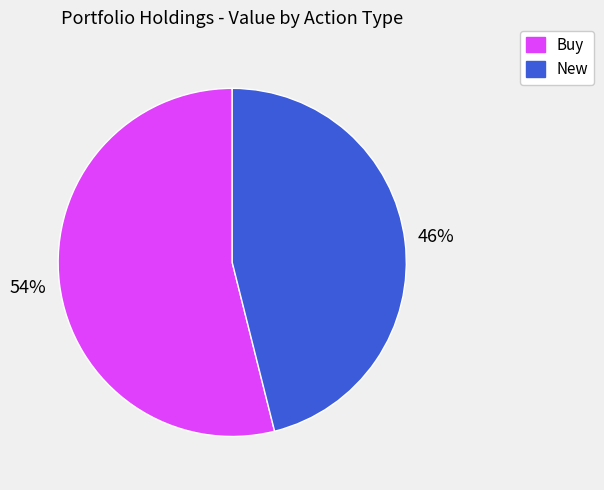

What is the ratio of the value at New to the value at Buy?

0.9